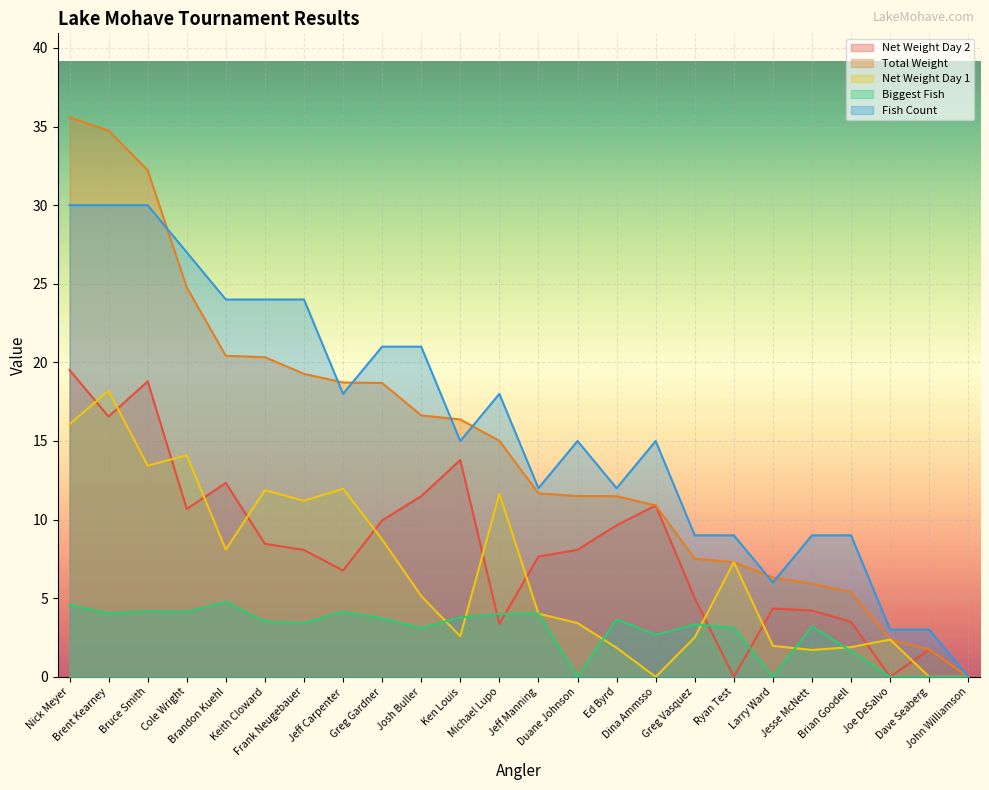

How many lines are shown in the chart?

5